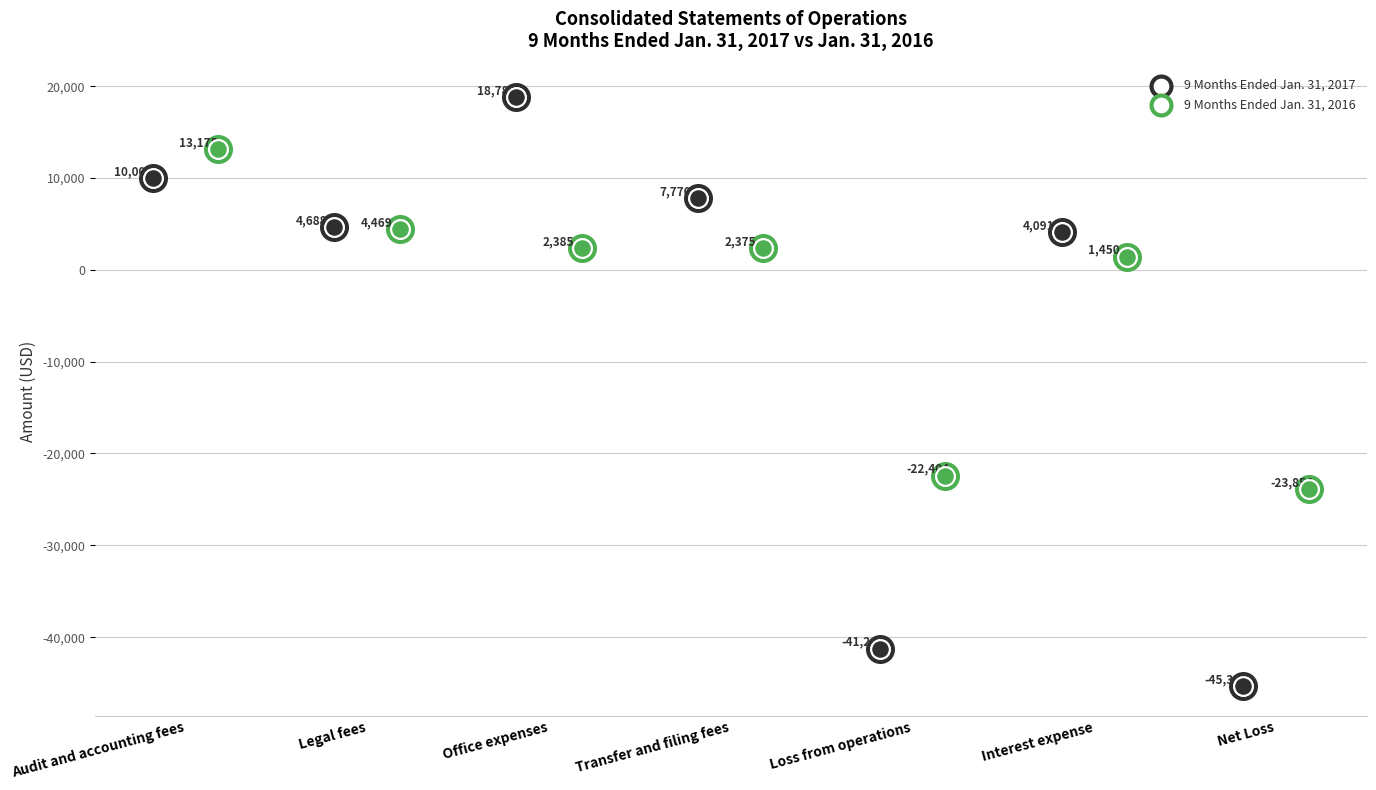

What is the total value across all series at Loss from operations?

-63651